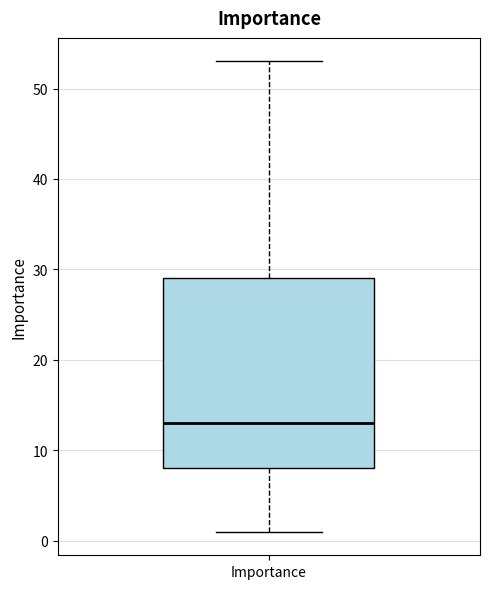

Where is the upper edge of the box for Importance on the y-axis? The values are not printed on the chart, so give them approximately, as read against the axis.

29